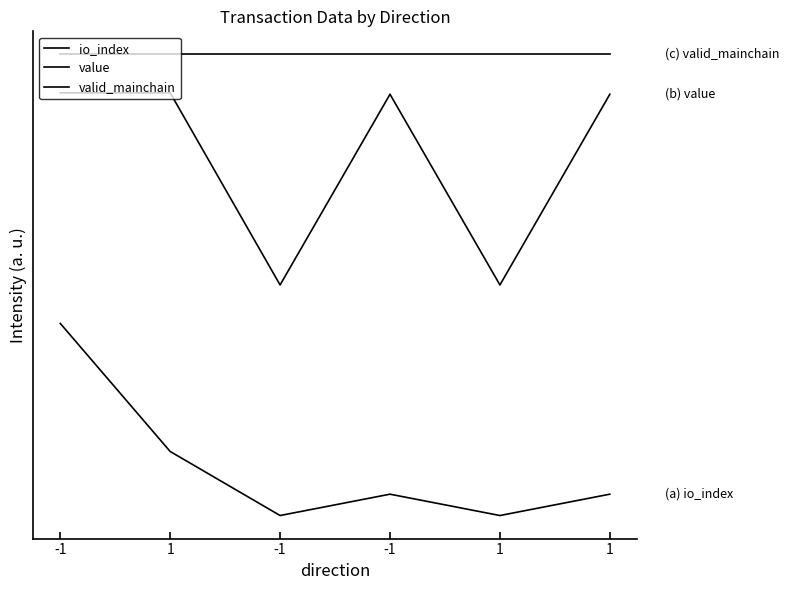

True or false: valid_mainchain has more than 2 points higher than both neighbors.

False